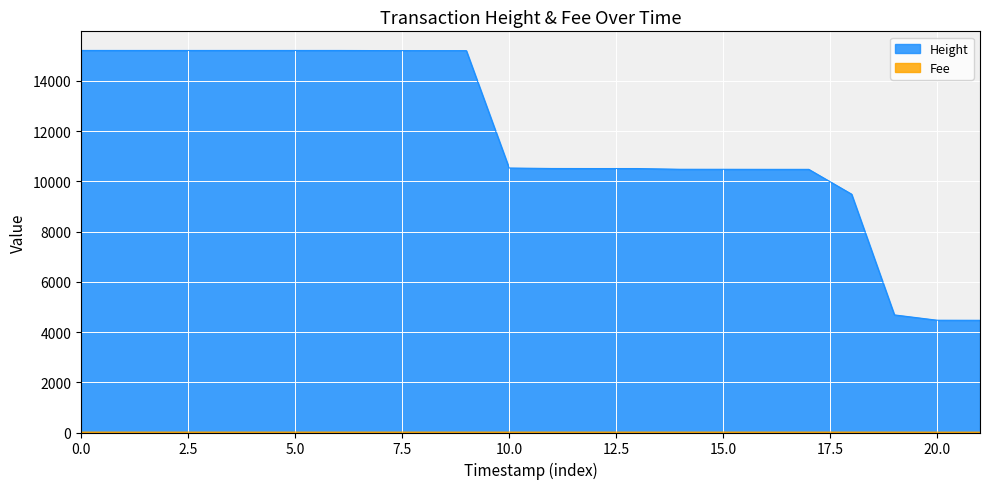

Is the value of Height at 2019-02-08 18:50:24 greater than the value of Fee at 2019-02-21 21:35:19?

Yes